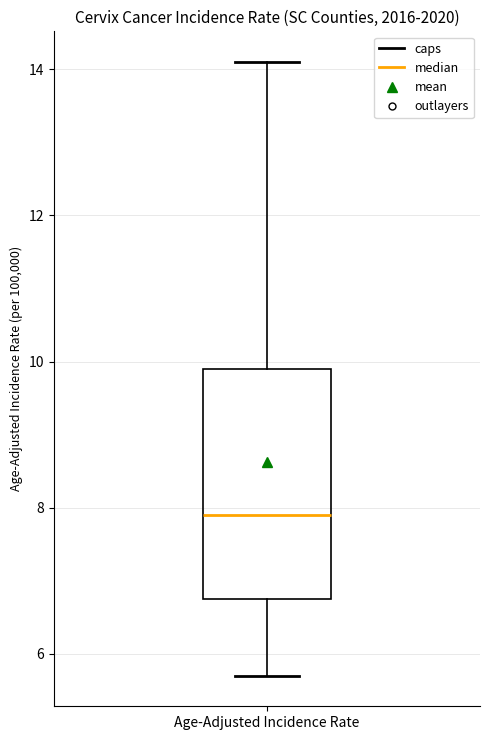

Transcribe this box plot: give where the median line is, the range the box spans, and where the two whiskers end, as read against the y-axis. The values are not printed on the chart, so give them approximately, as read against the axis.

median 8.0, box 6.8 to 10.0, whiskers 5.8 to 14.2